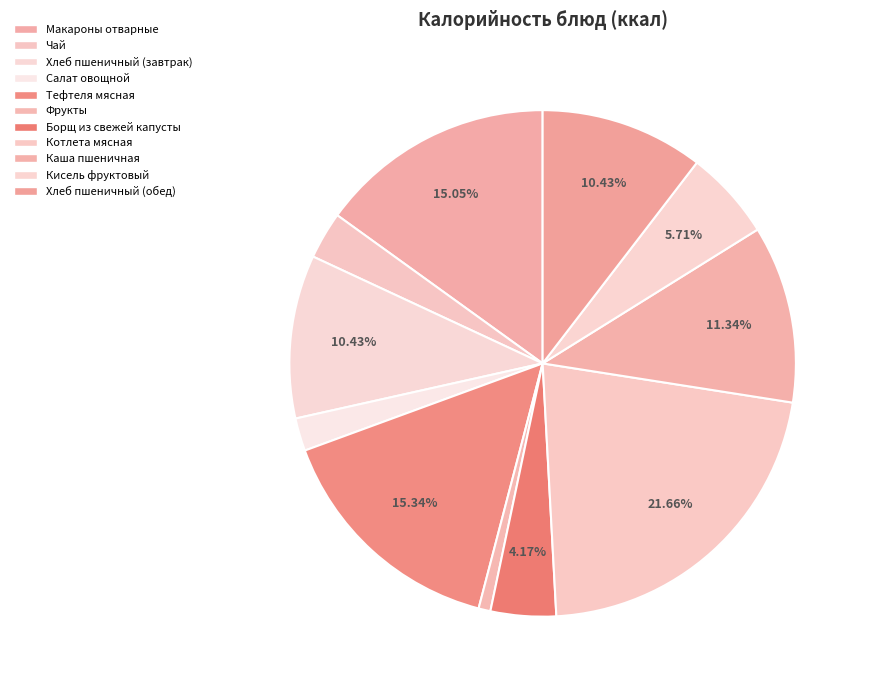

How many segments does this pie chart have?

11